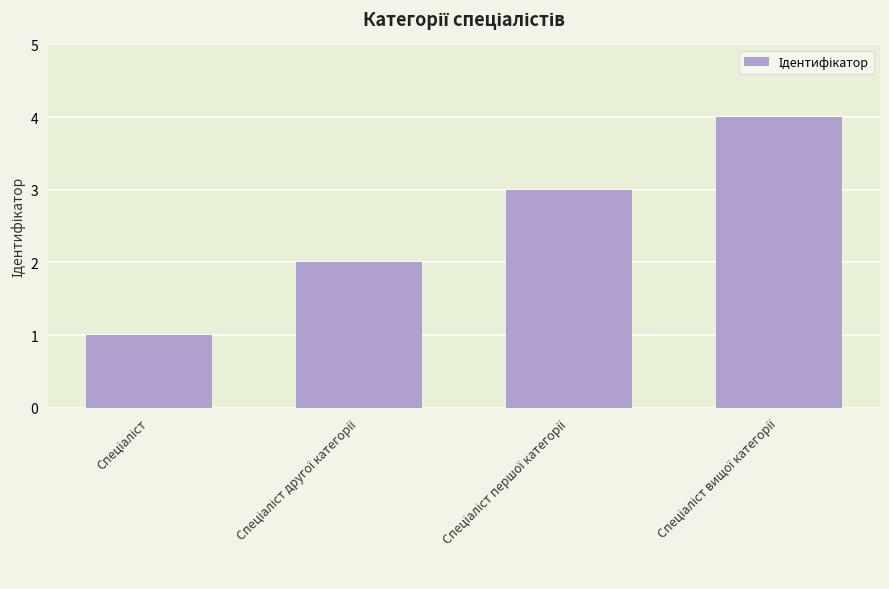

What is the greatest value displayed?

4